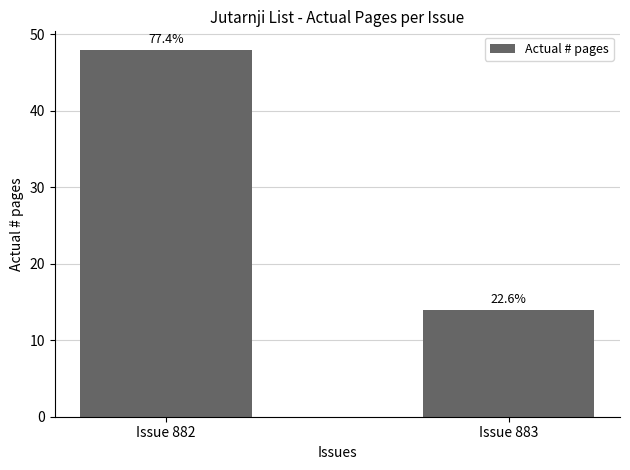

What is the ratio of the value at Issue 882 to the value at Issue 883?

3.4